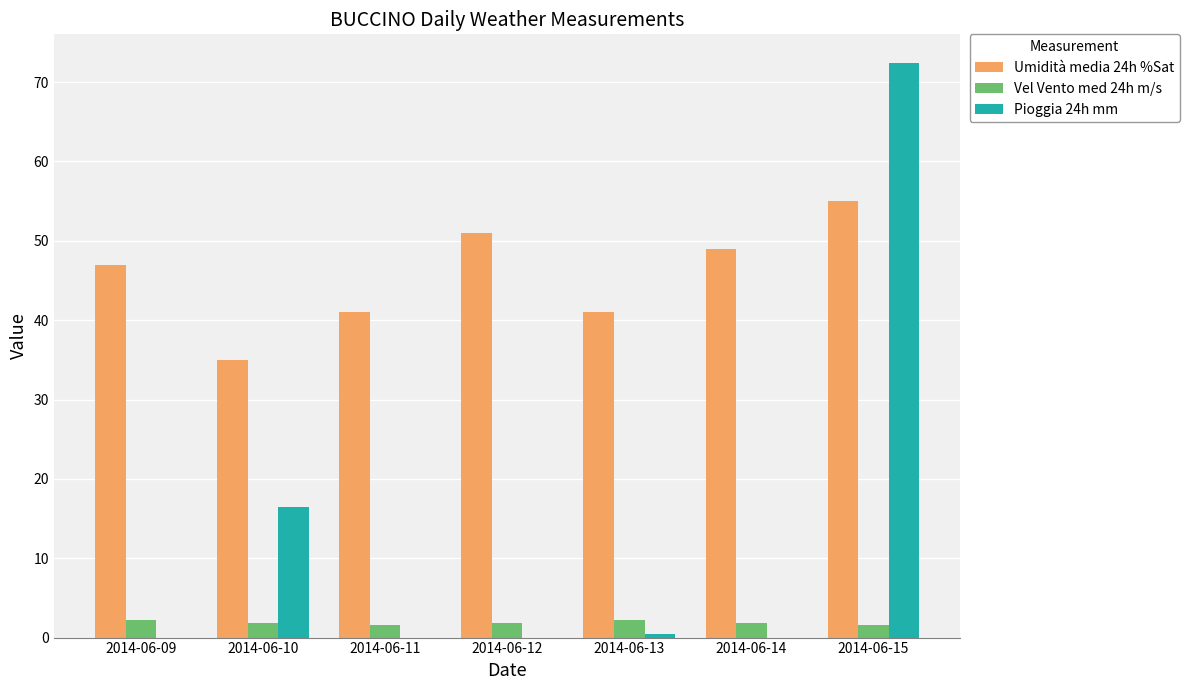

What is the difference between the Umidità media 24h %Sat values at 2014-06-09 and 2014-06-15?

8.0